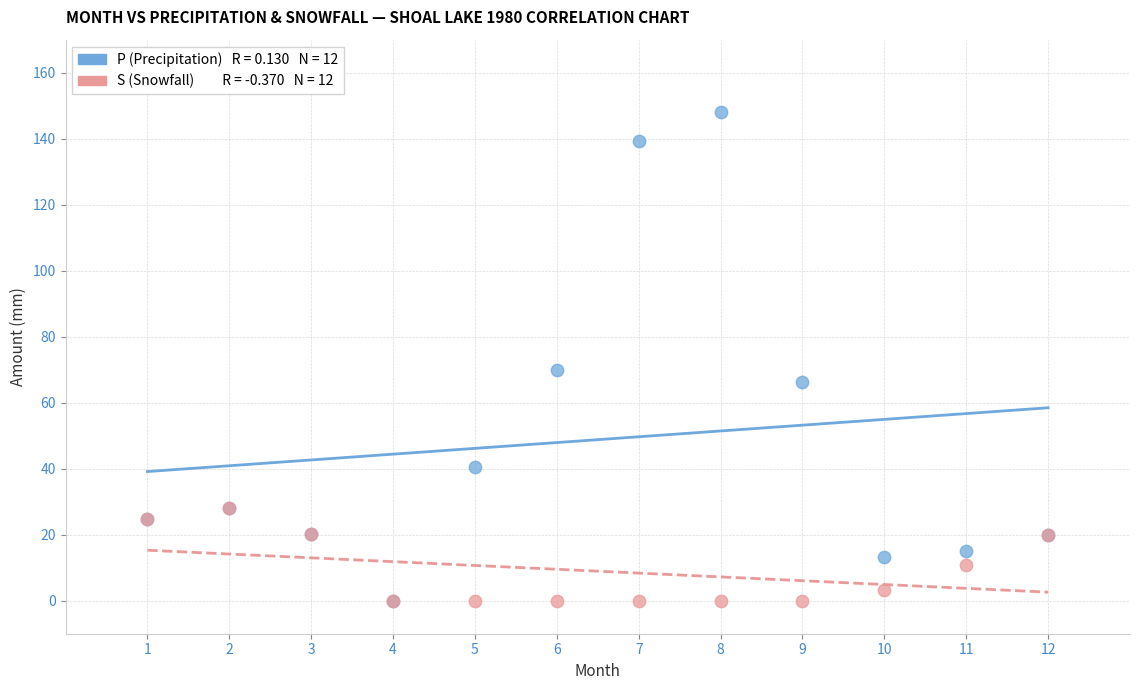

Across all series, what Y value is closest to 74?

69.8